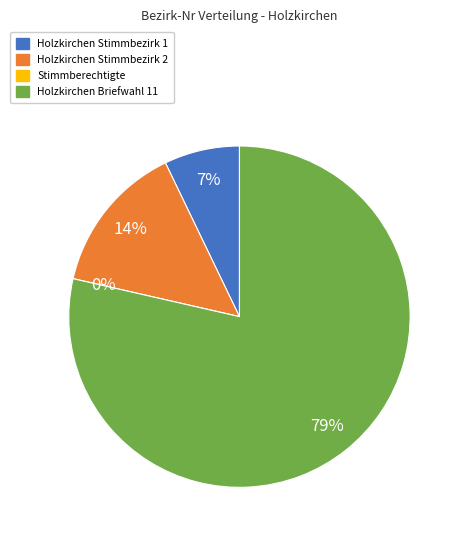

Rank the categories by value from highest to lowest.

Holzkirchen Briefwahl 11, Holzkirchen Stimmbezirk 2, Holzkirchen Stimmbezirk 1, Stimmberechtigte